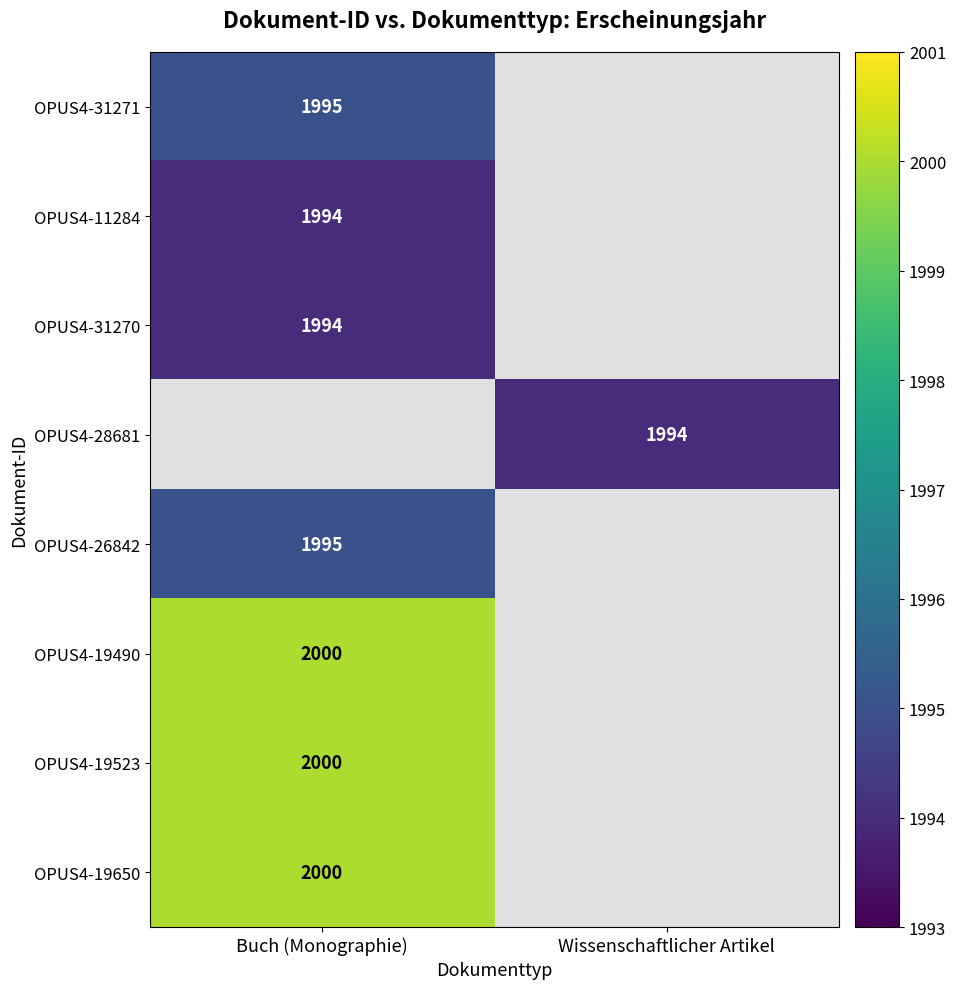

True or false: OPUS4-31270 has a value of 671.0 at Buch (Monographie).

False